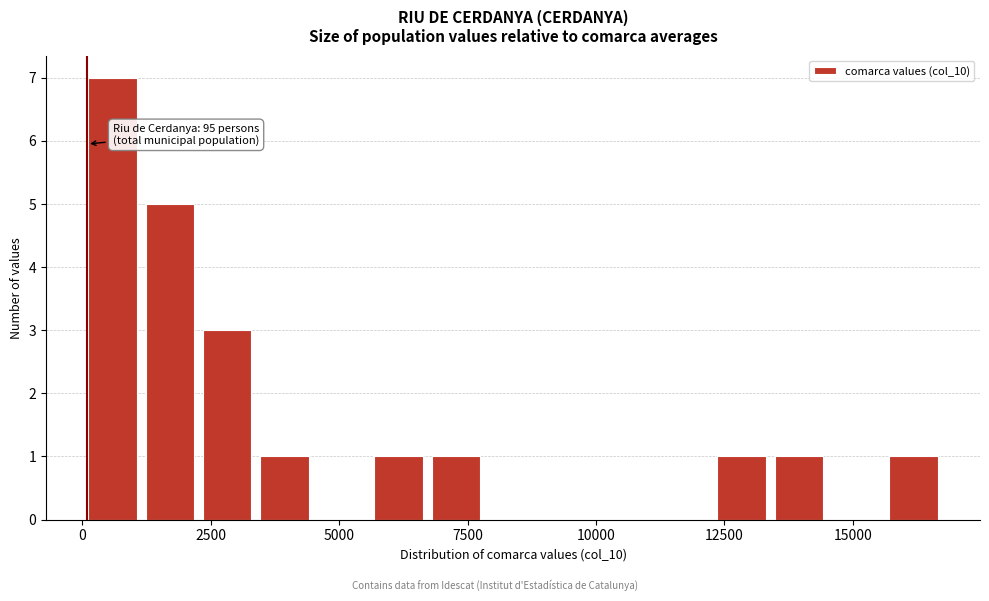

Read against the x-axis, roughly where is the centre of the tallest bar?

500